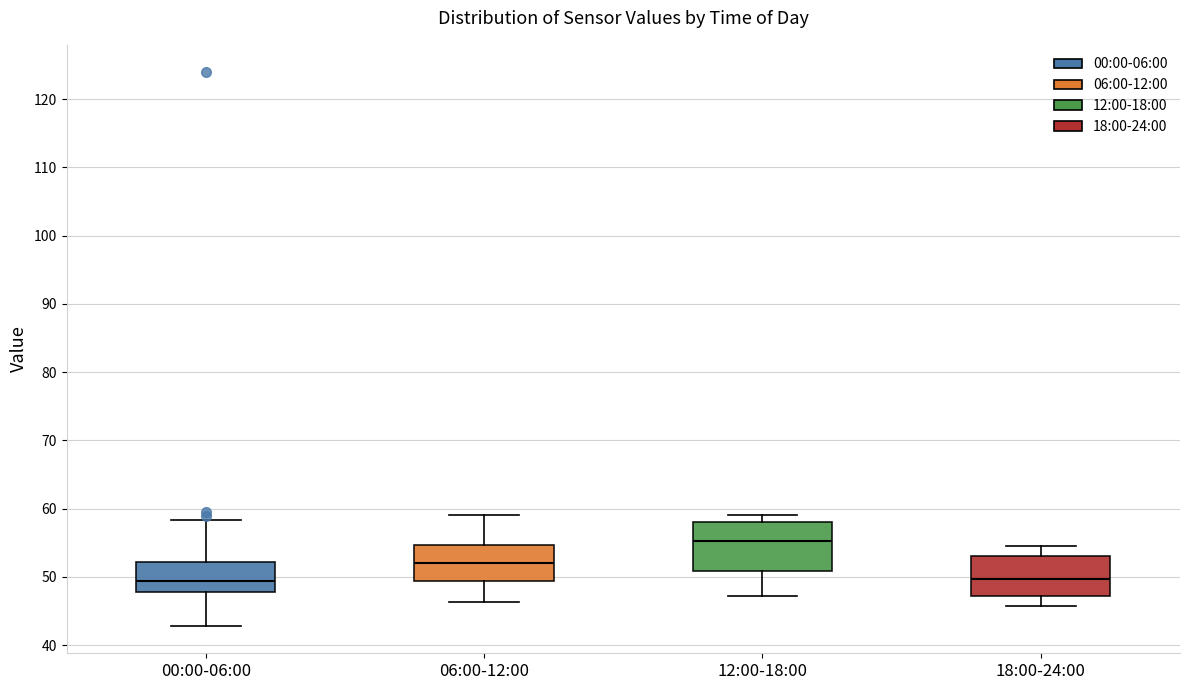

Which box has the highest median line?

12:00-18:00